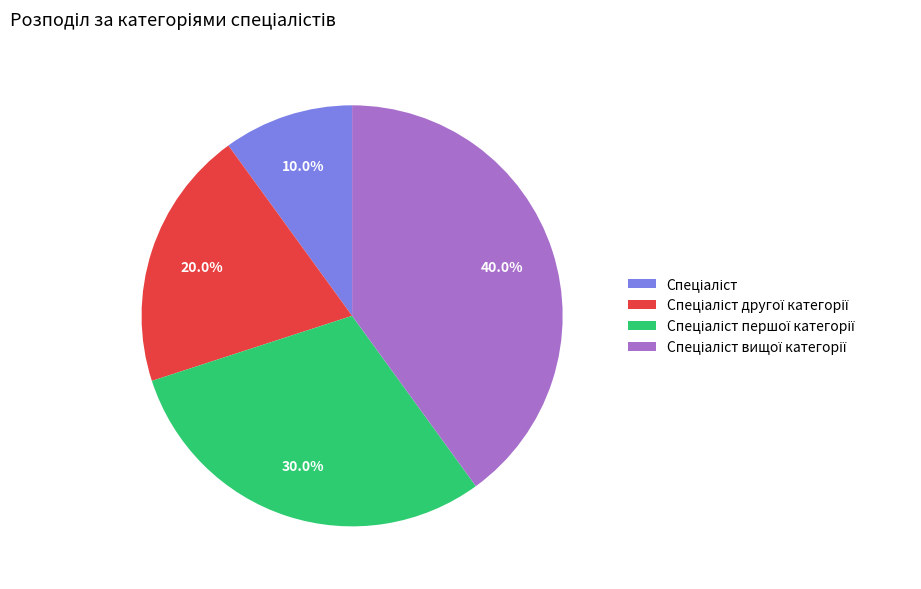

How many segments does this pie chart have?

4